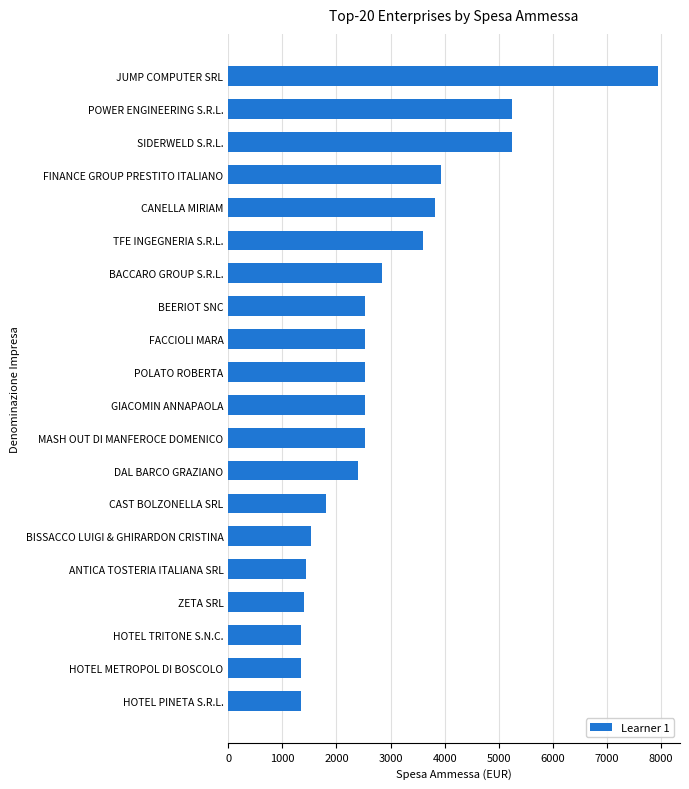

What is the maximum value shown in the chart?

7952.0